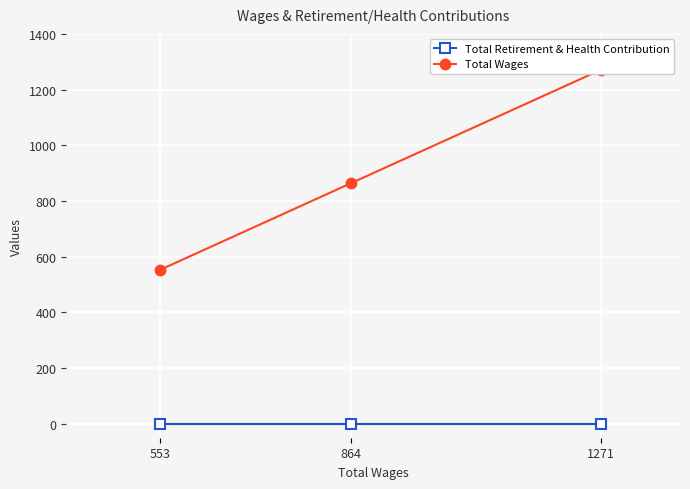

What is the sum of the Total Wages values at 553 and 1271?

1824